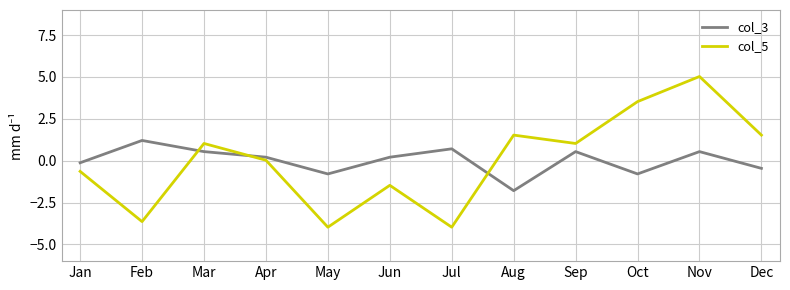

What is the difference between the col_5 values at Nov and Mar?

4.0